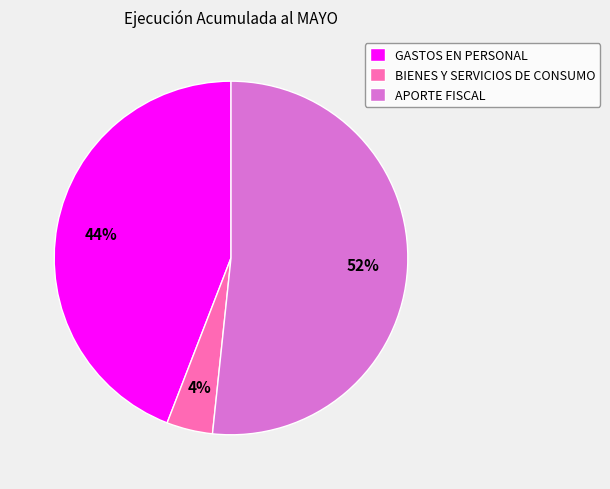

To the nearest percent, what portion does APORTE FISCAL represent?

52%